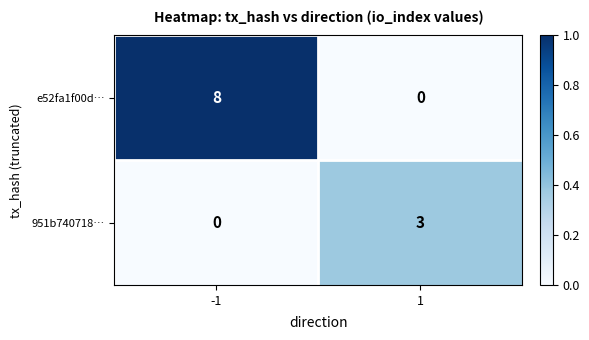

The value of e52fa1f00d… at 1 is 0. True or false?

True